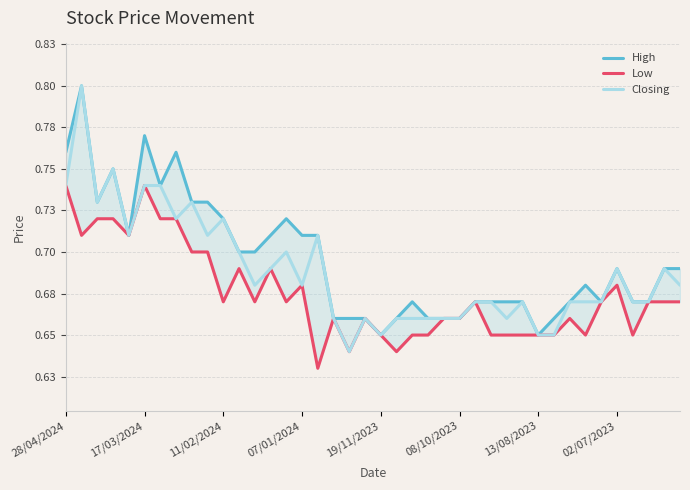

At 17/03/2024, list the series in order from smallest to largest.

Low, Closing, High